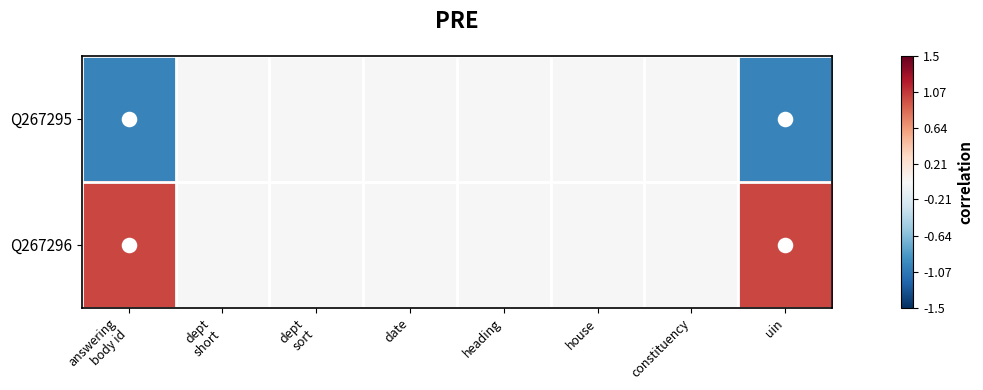

Reading left to right, extract all data points from this chart.

Q267295: answering
body id=-1.0	dept
short=0.0	dept
sort=0.0	date=0.0	heading=0.0	house=0.0	constituency=0.0	uin=-1.0
Q267296: answering
body id=1.0	dept
short=0.0	dept
sort=0.0	date=0.0	heading=0.0	house=0.0	constituency=0.0	uin=1.0